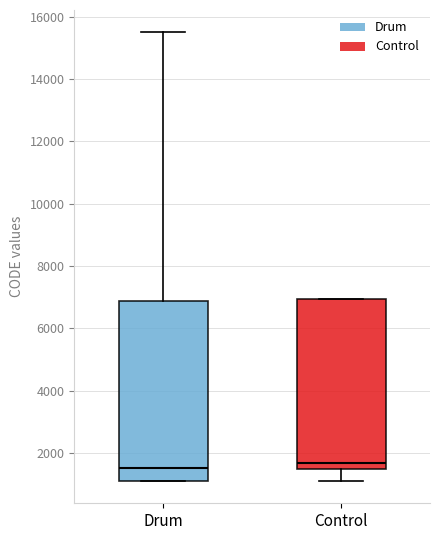

Reading left to right, read every box against the y-axis: the position of its median line, the range the box covers, and the ends of its whiskers. The values are not printed on the chart, so give them approximately, as read against the axis.

Drum: median 1600, box 1200 to 6800, whiskers 1200 to 15400
Control: median 1600, box 1400 to 7000, whiskers 1200 to 7000